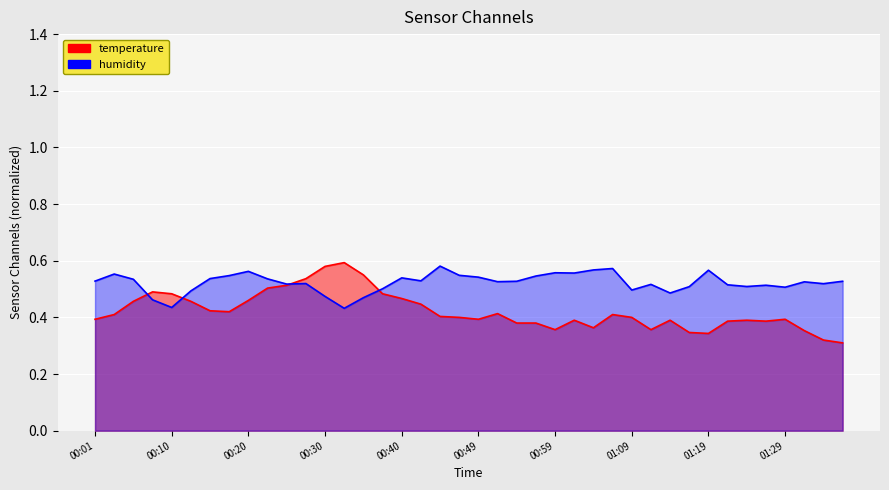

List the series in order of their peak value, lowest first.

humidity, temperature